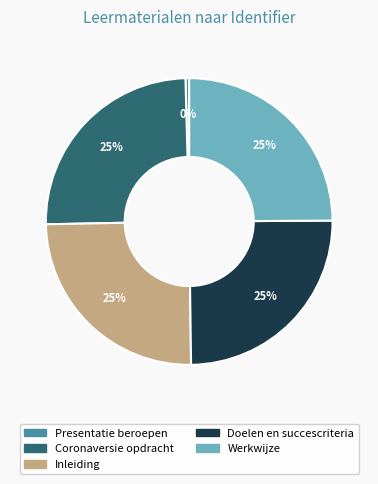

Does any single category account for the majority?

No